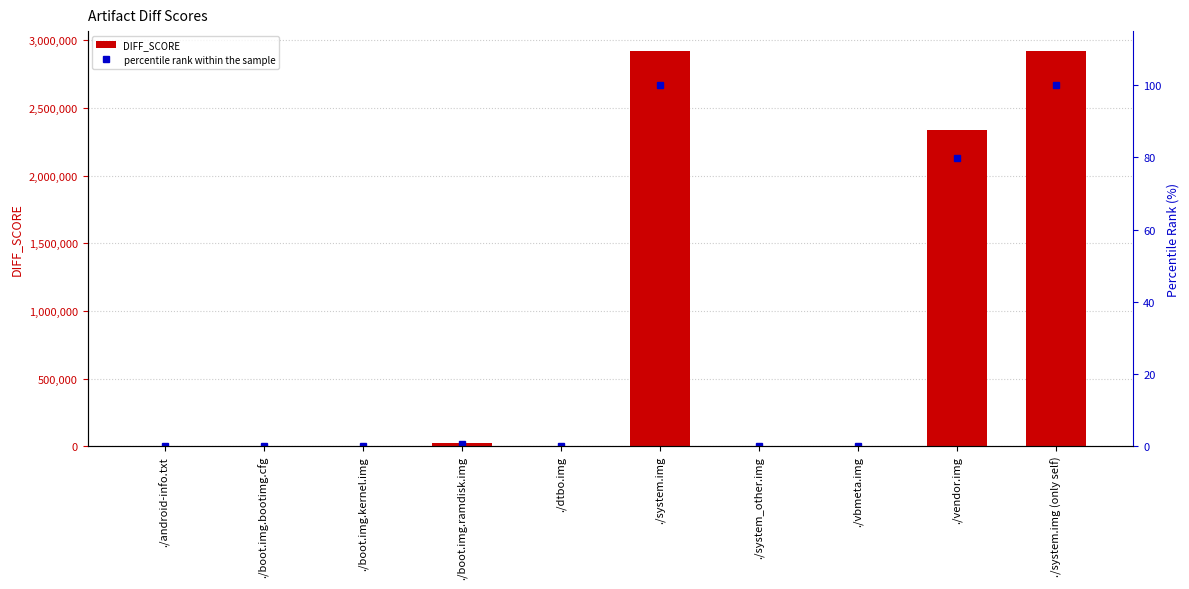

The value of percentile rank within the sample at ./system.img is 47.2. True or false?

False